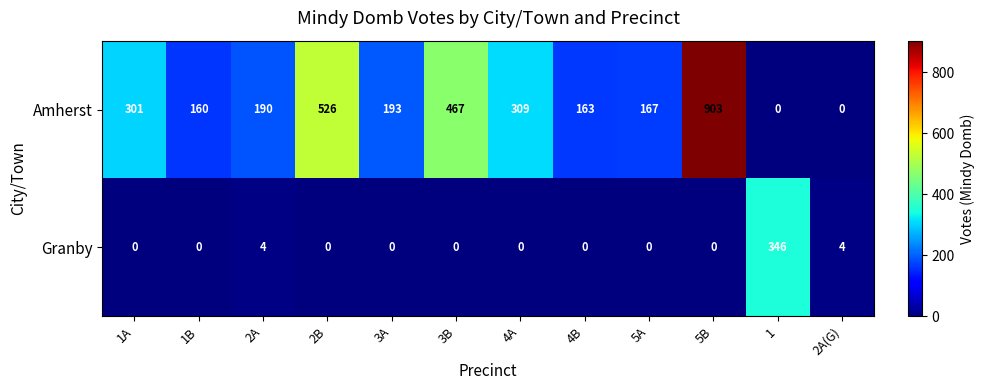

True or false: Granby has a value of 0 at 3B.

True